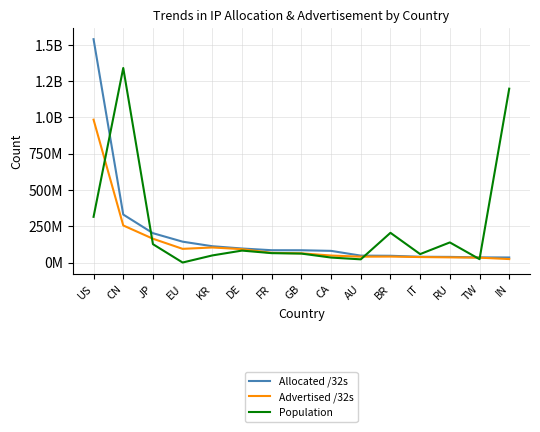

Does the chart have visible grid lines?

Yes